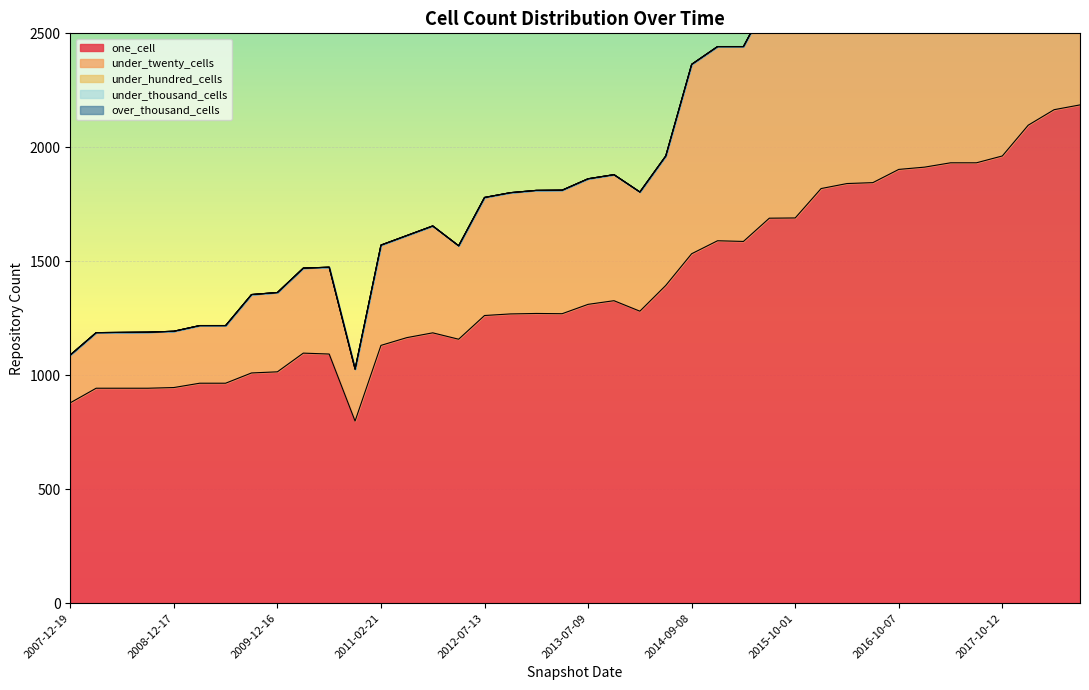

Which series has the largest total across all categories?

one_cell